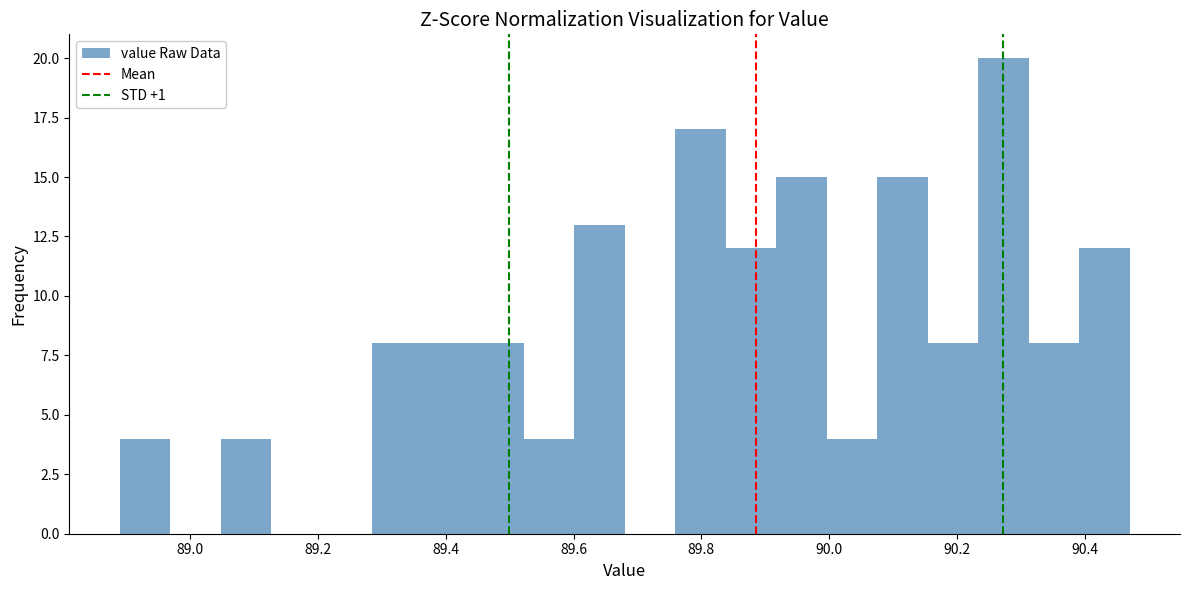

Around what value on the x-axis is the tallest bar? Give the approximate position of its centre, as read against the axis.

90.28